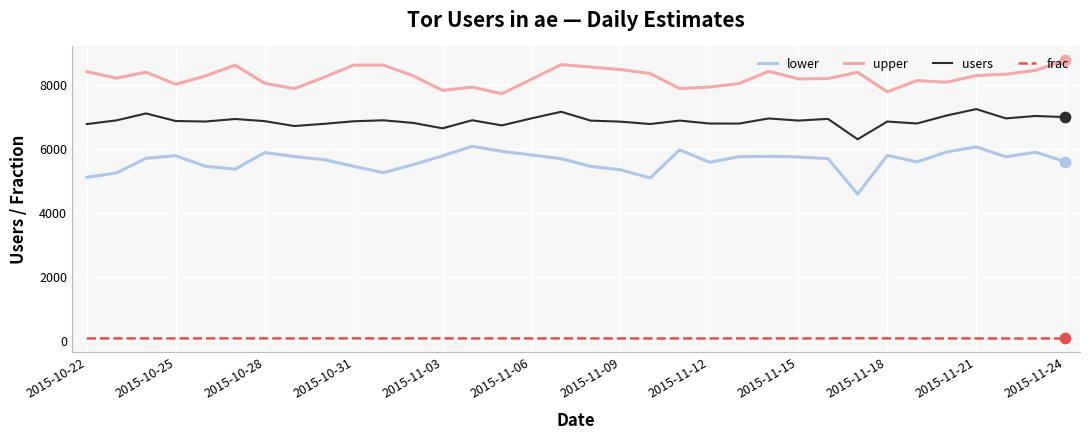

Which series has the largest total across all categories?

upper